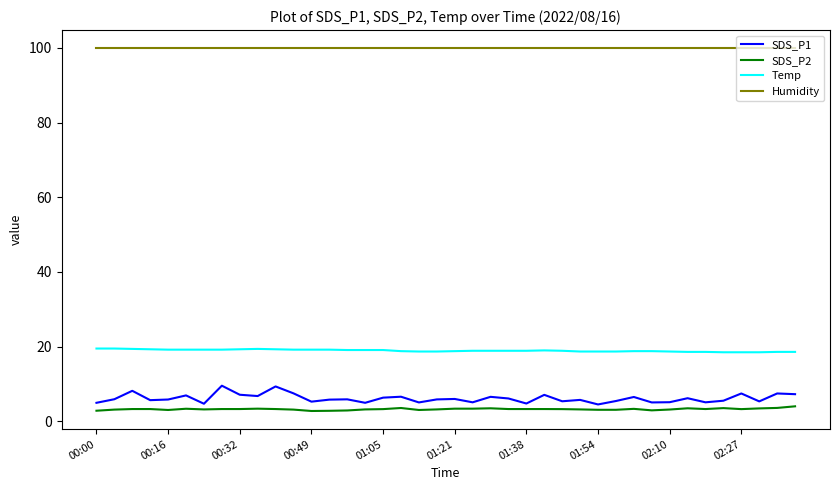

True or false: SDS_P1 and Humidity intersect in this chart.

False